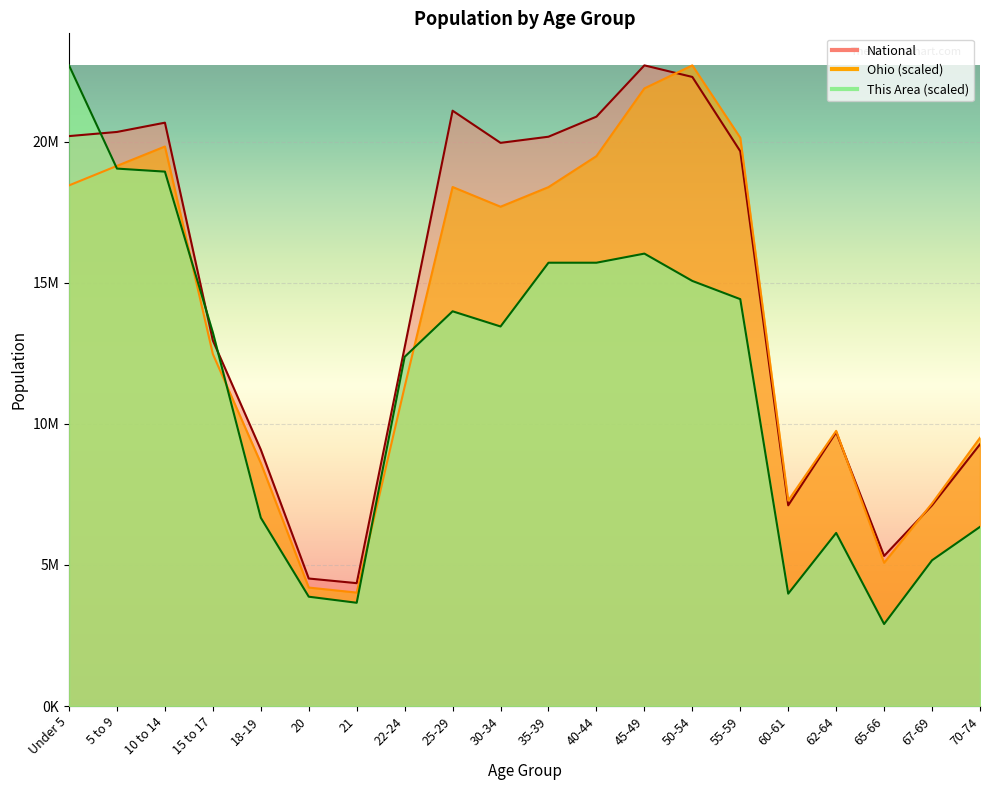

At which category is the sum across all series the highest?

Under 5